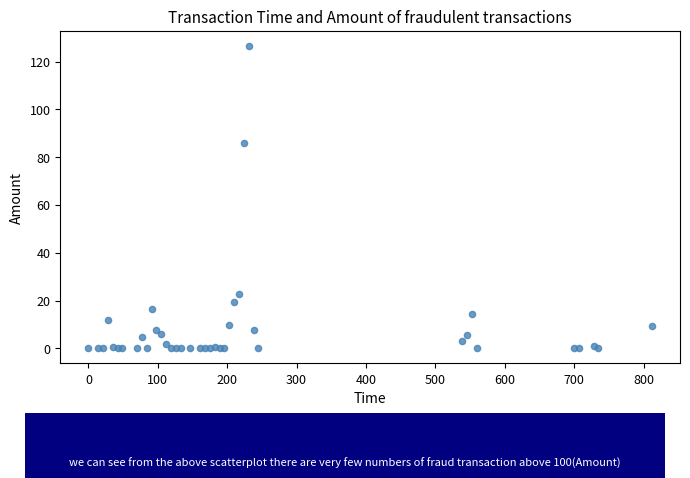

What Y value in the scatter plot is closest to 63?

85.7